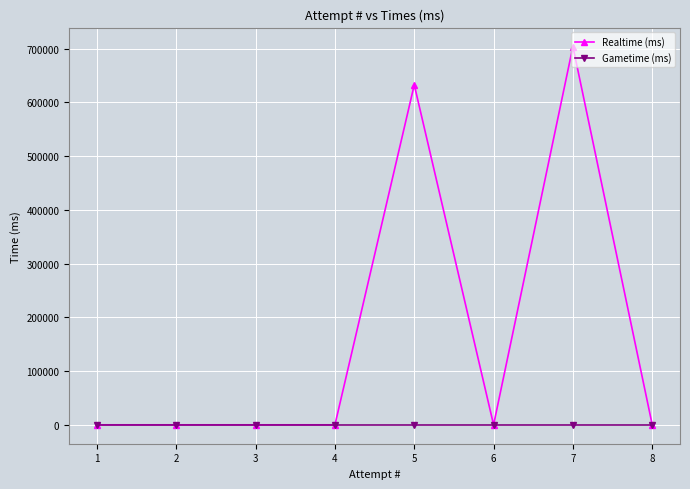

At how many categories does at least one series exceed 276134?

2